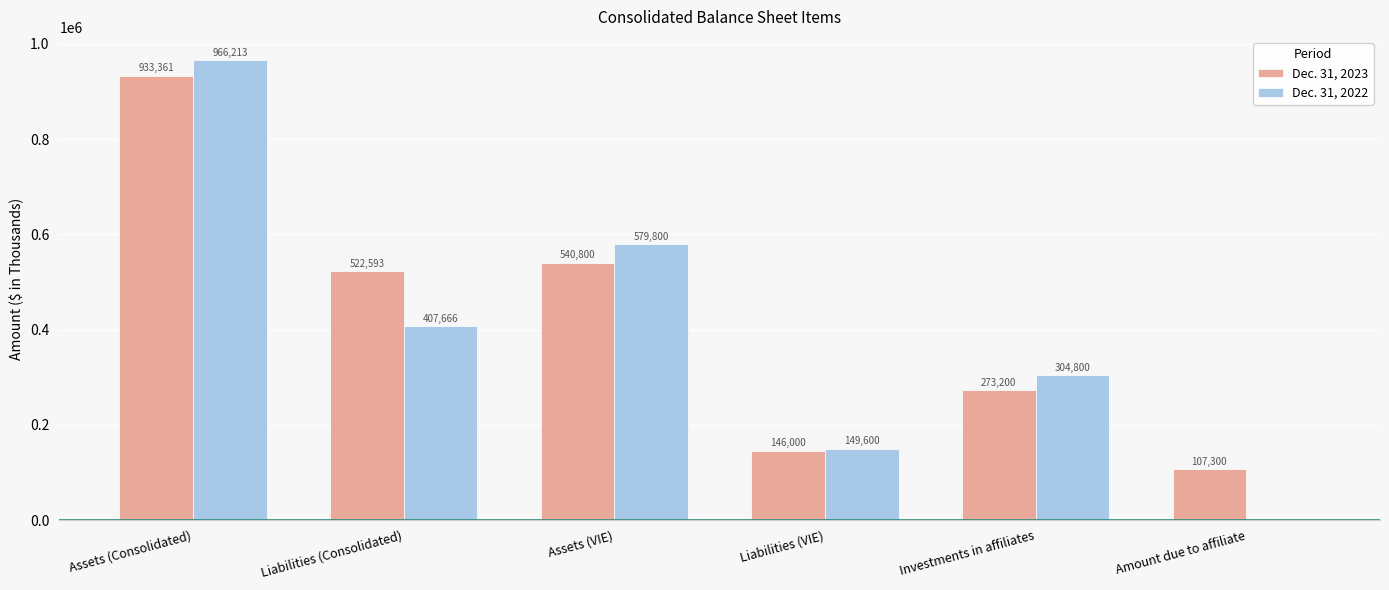

True or false: Dec. 31, 2022 has a value of 942561 at Assets (VIE).

False